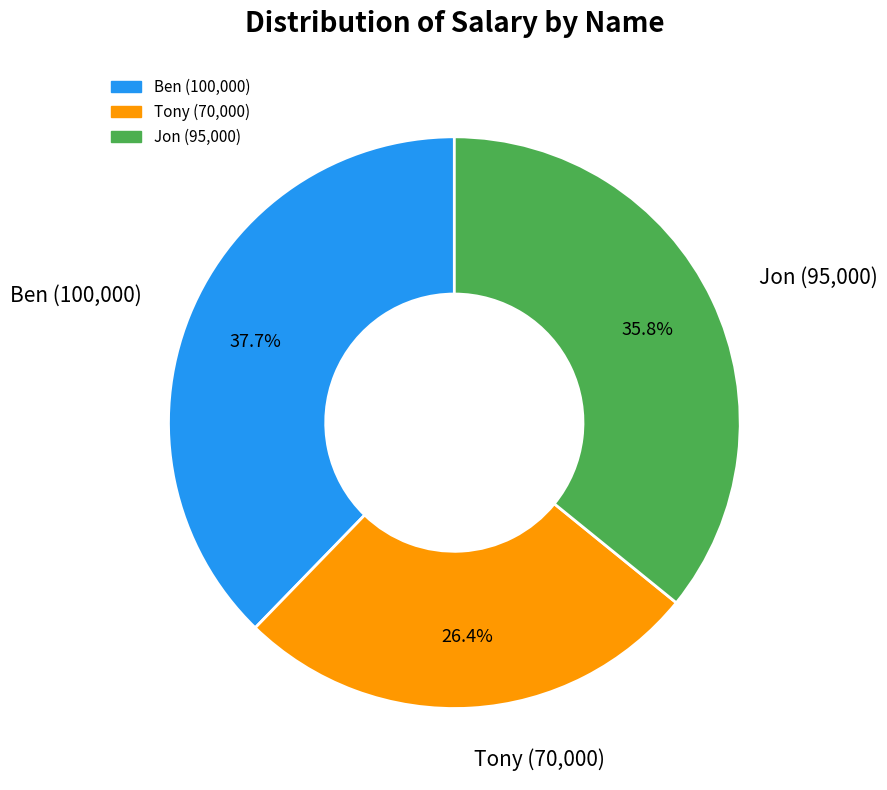

Rank the categories by value from highest to lowest.

Ben (100,000), Jon (95,000), Tony (70,000)